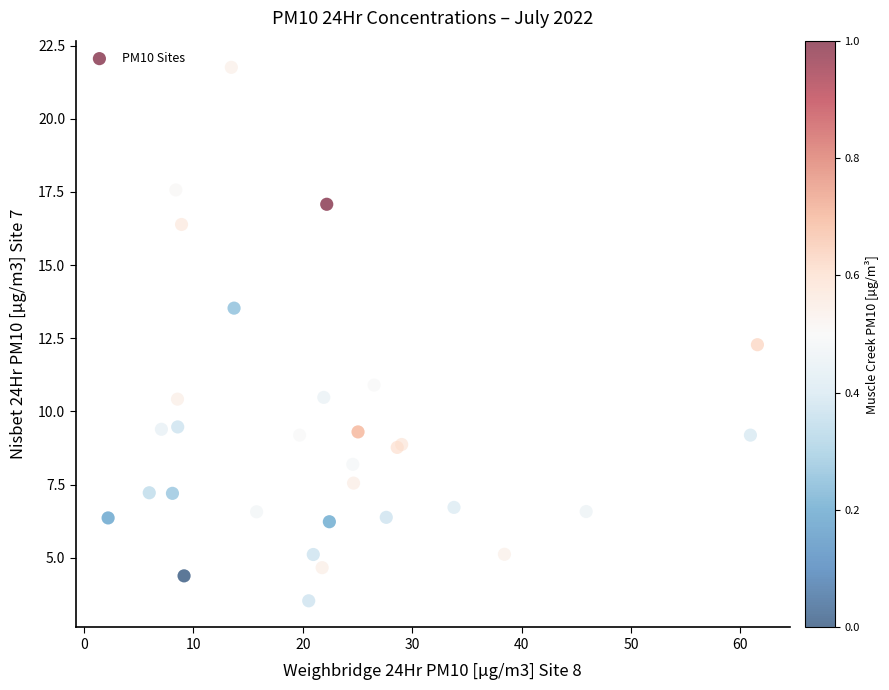

What Y value in the scatter plot is closest to 12?

12.3